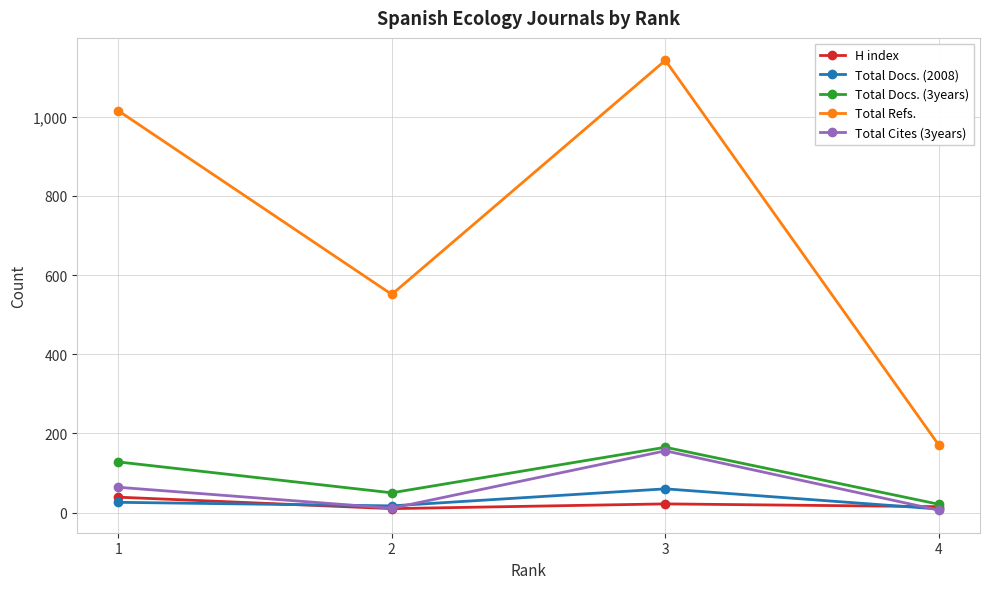

At which category does Total Refs. reach its first local valley?

2